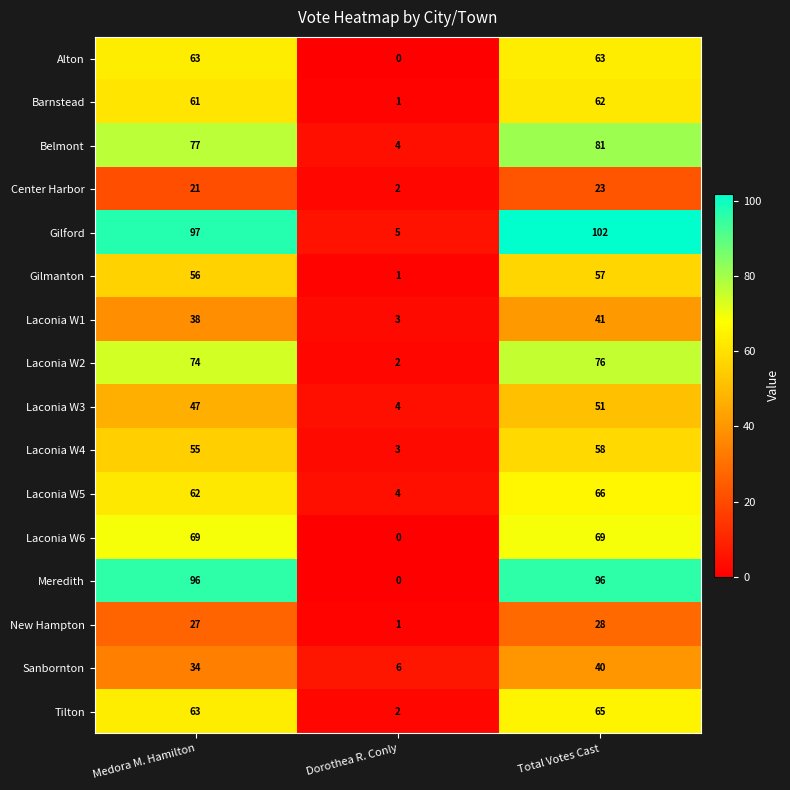

What is the maximum value shown in the chart?

102